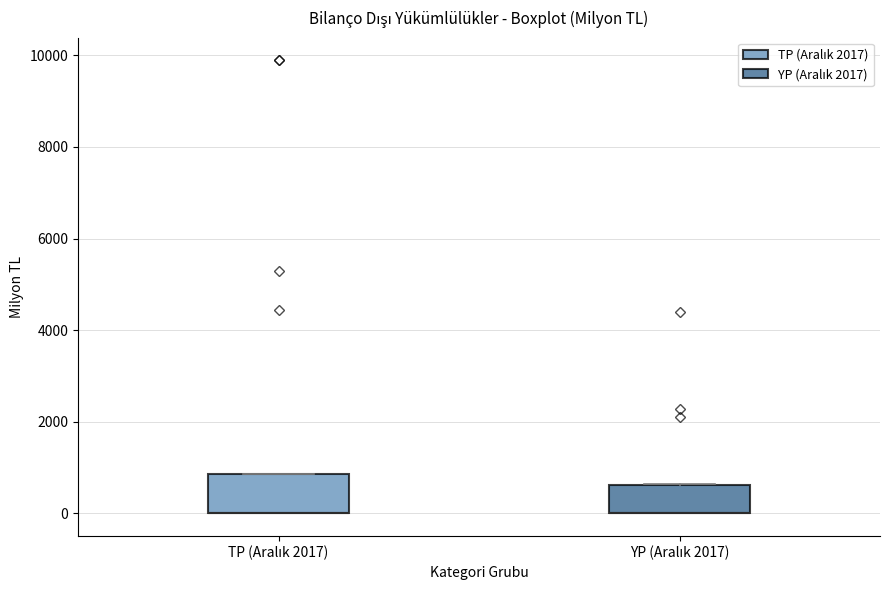

Where is the upper edge of the box for TP (Aralık 2017) on the y-axis? The values are not printed on the chart, so give them approximately, as read against the axis.

800